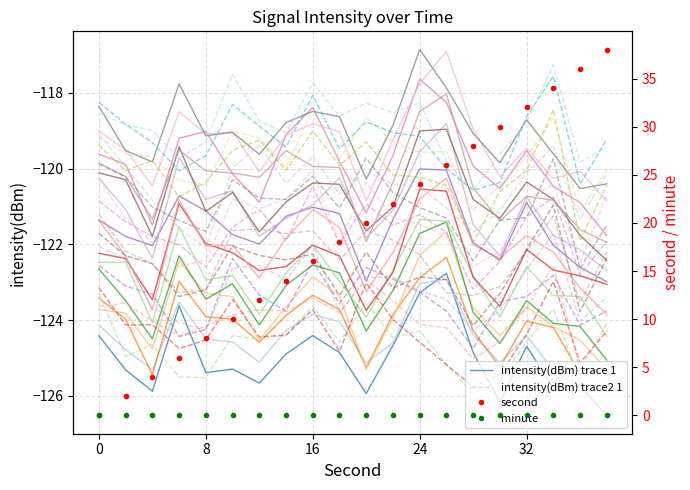

The intensity(dBm) trace2 1 series shows -123.3 at 0. True or false?

True